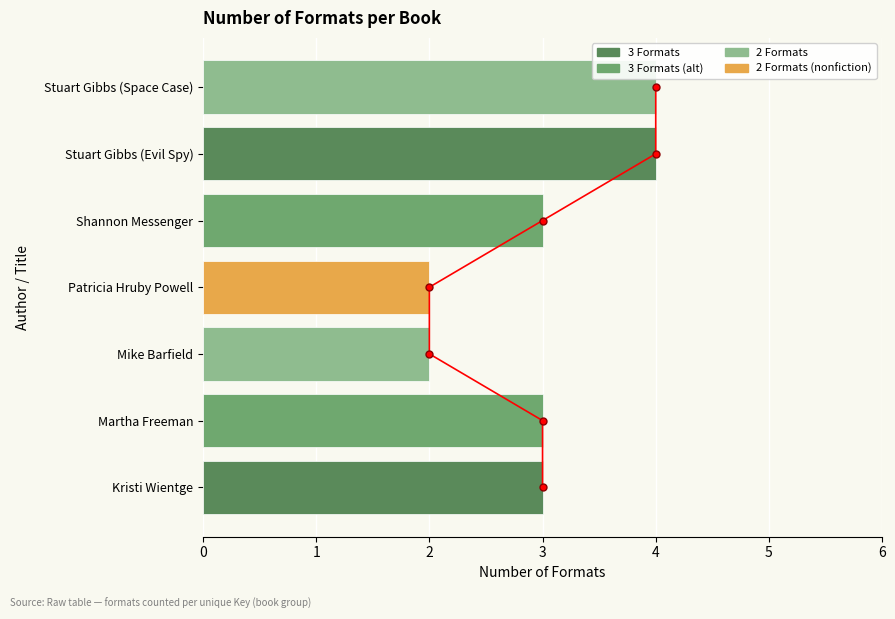

Reading right to left, list all the values displayed in this chart.

4	4	3	2	2	3	3